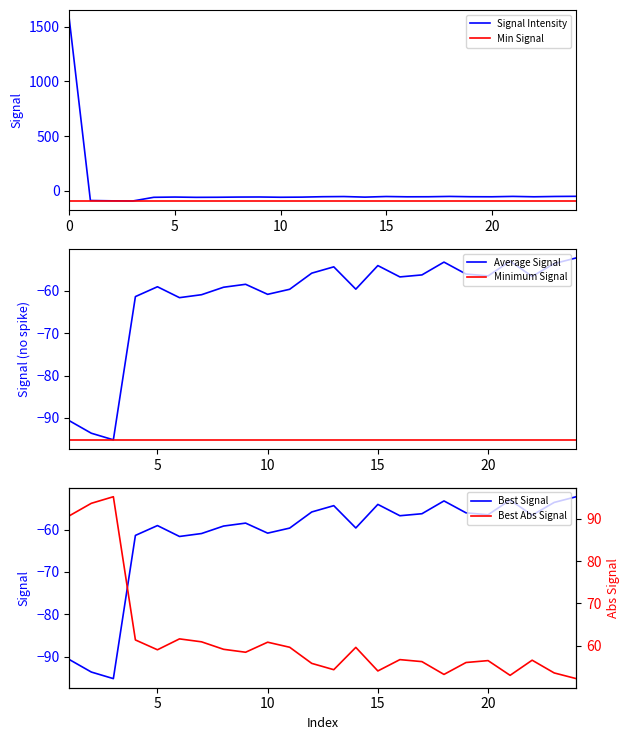

The chart shows a value of -54.4 at 13. True or false?

True